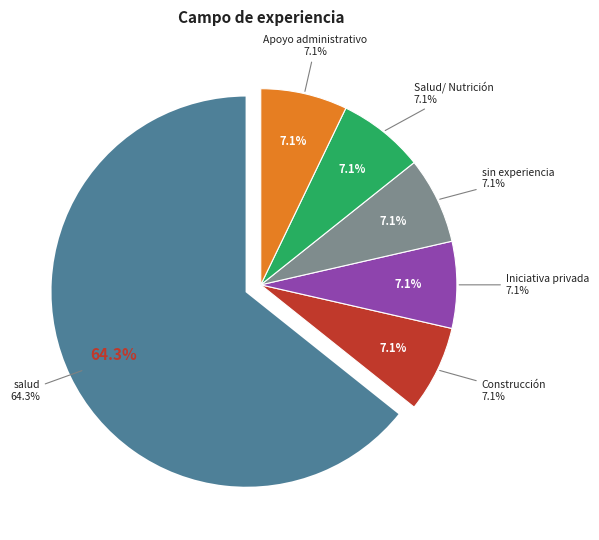

What percentage is the Salud/ Nutrición slice, to the nearest percent?

7%